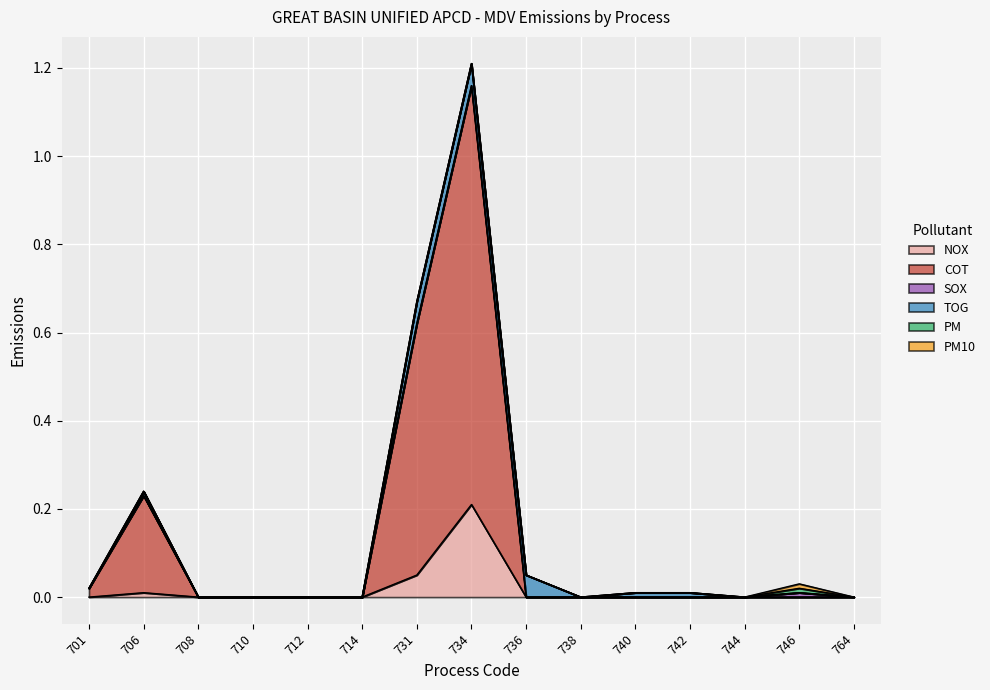

The TOG series shows 0.0 at 742. True or false?

True